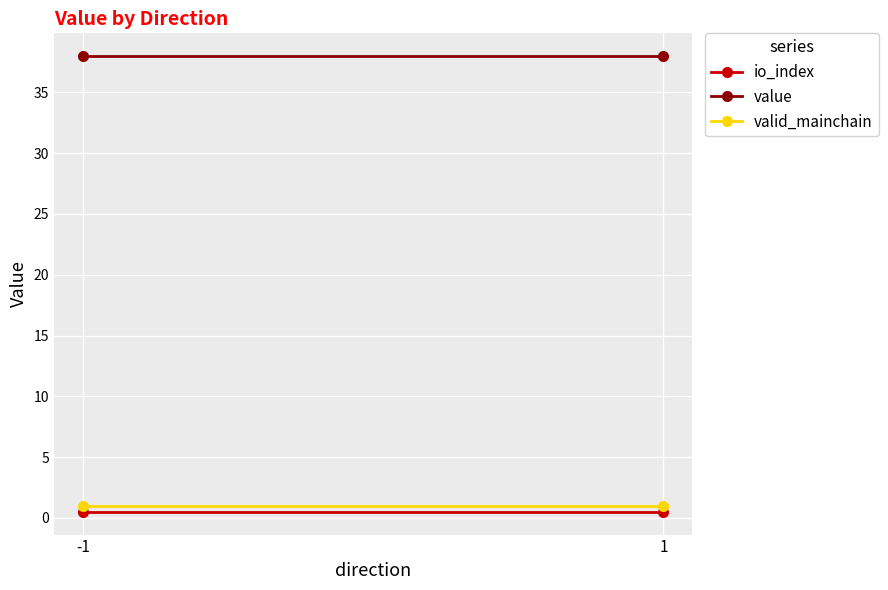

Reading left to right, what are all the values shown in this chart?

io_index: 0.5	0.5
value: 38.0	38.0
valid_mainchain: 1.0	1.0